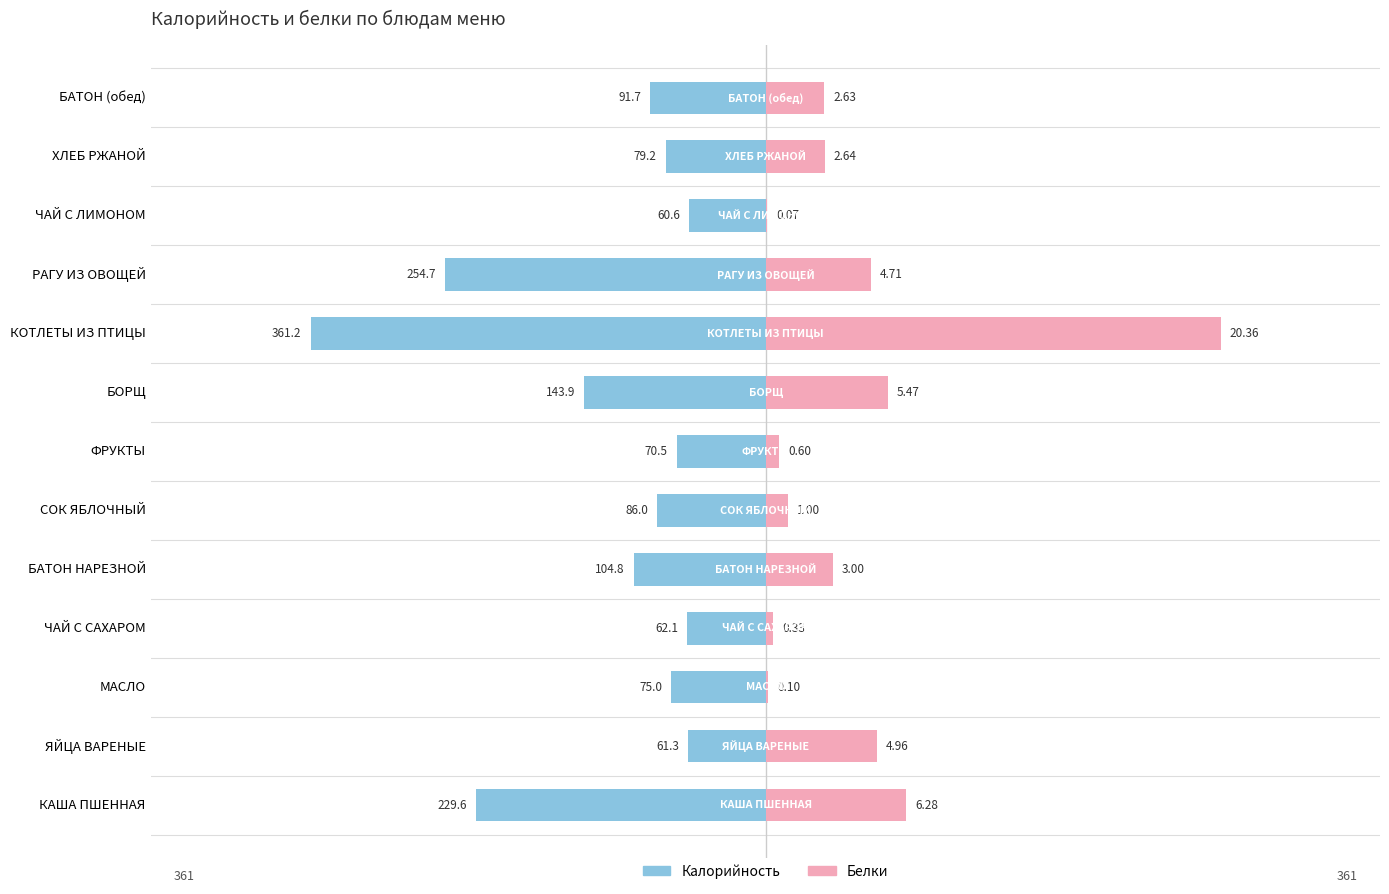

How many distinct data groups are displayed?

2